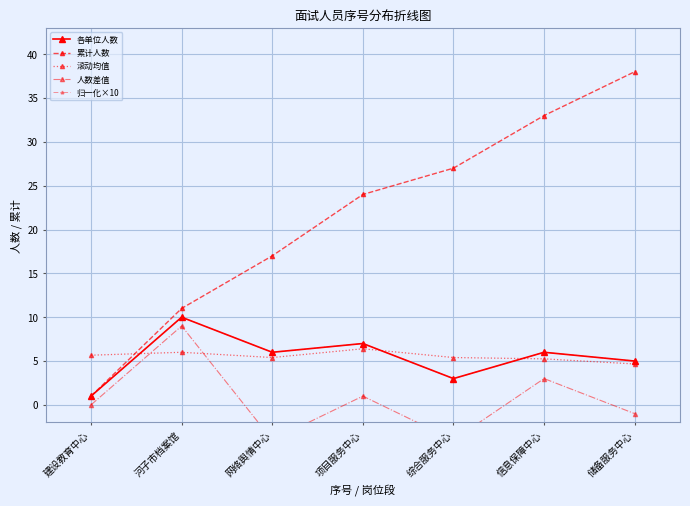

What is the sum of the 累计人数 values at 储备服务中心 and 建设教育中心?

39.0